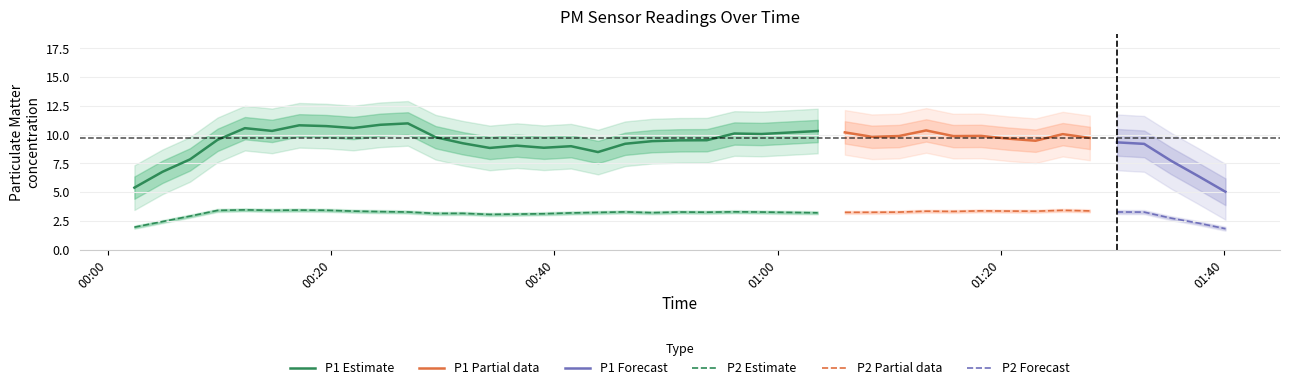

At which category does P2 reach its first local valley?

3